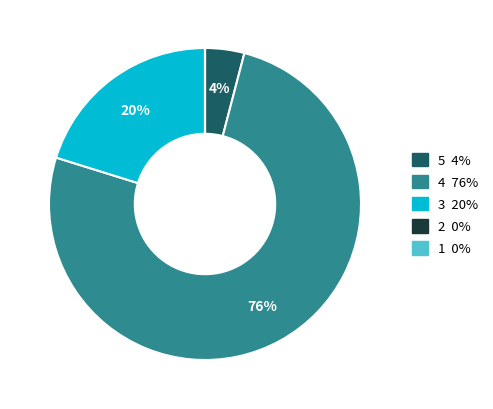

Is there any slice that represents more than half of the pie?

Yes